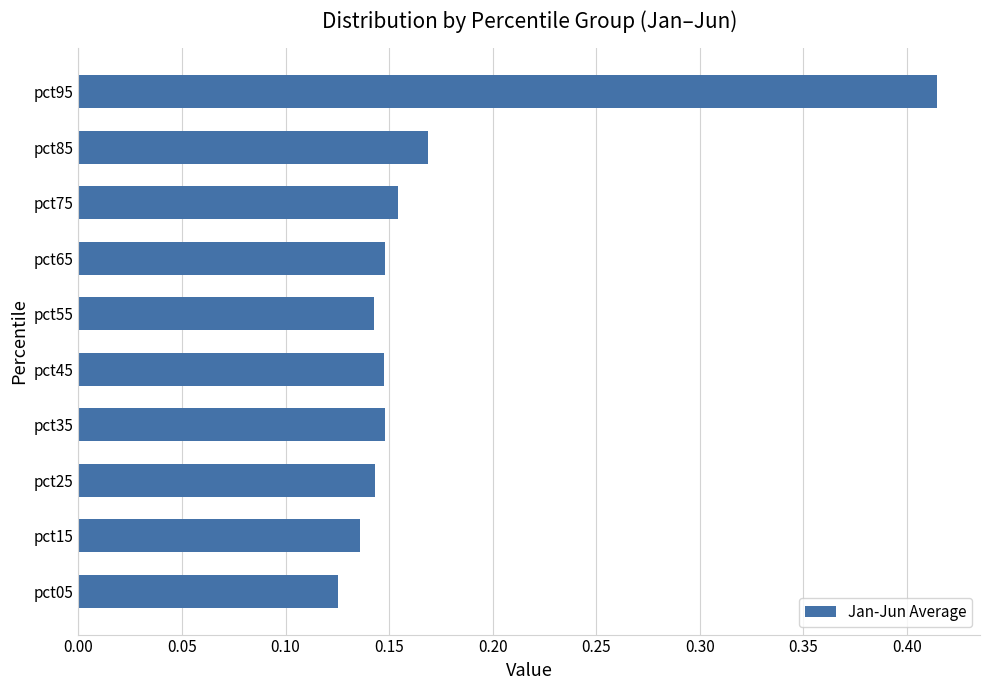

Are the bars horizontal?

Yes